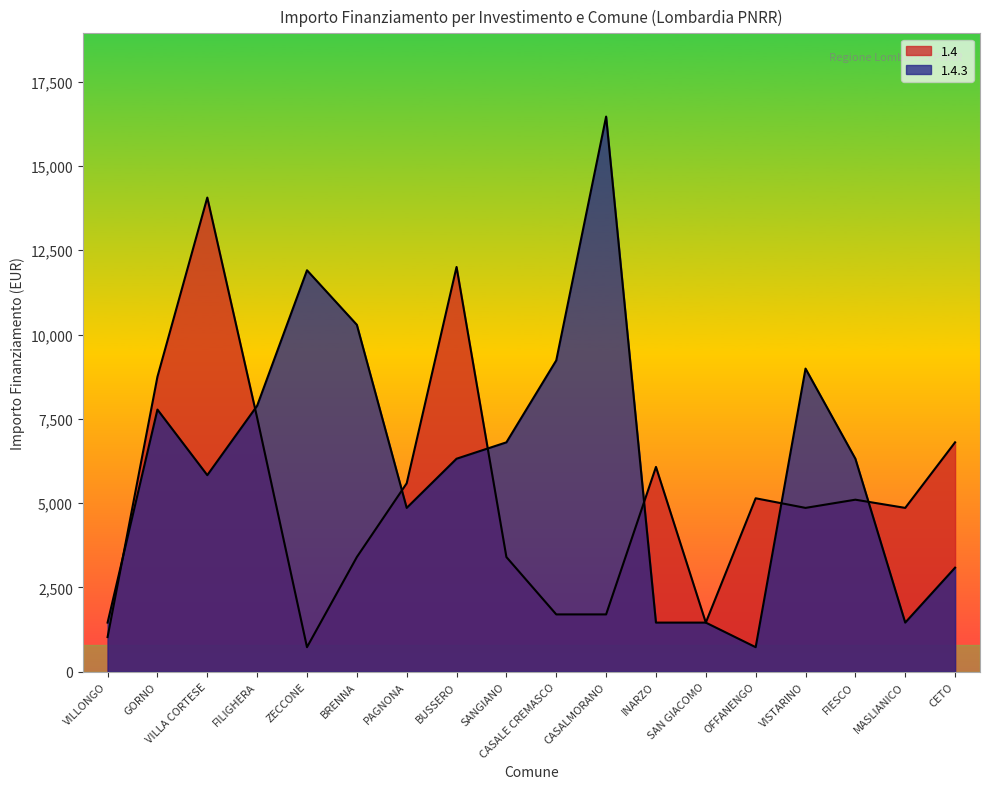

How many interior local valleys does the 1.4.3 series have?

4